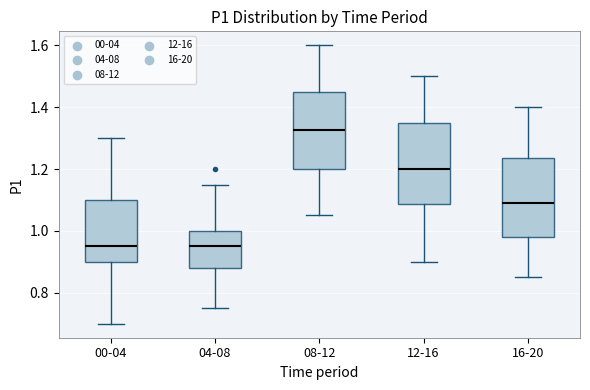

Reading left to right, transcribe this box plot: for each box, give where its median line is, the range the box spans, and where its two whiskers end, as read against the y-axis. The values are not printed on the chart, so give them approximately, as read against the axis.

00-04: median 0.96, box 0.90 to 1.10, whiskers 0.70 to 1.30
04-08: median 0.96, box 0.88 to 1.00, whiskers 0.76 to 1.16
08-12: median 1.32, box 1.20 to 1.46, whiskers 1.06 to 1.60
12-16: median 1.20, box 1.08 to 1.36, whiskers 0.90 to 1.50
16-20: median 1.10, box 0.98 to 1.24, whiskers 0.86 to 1.40